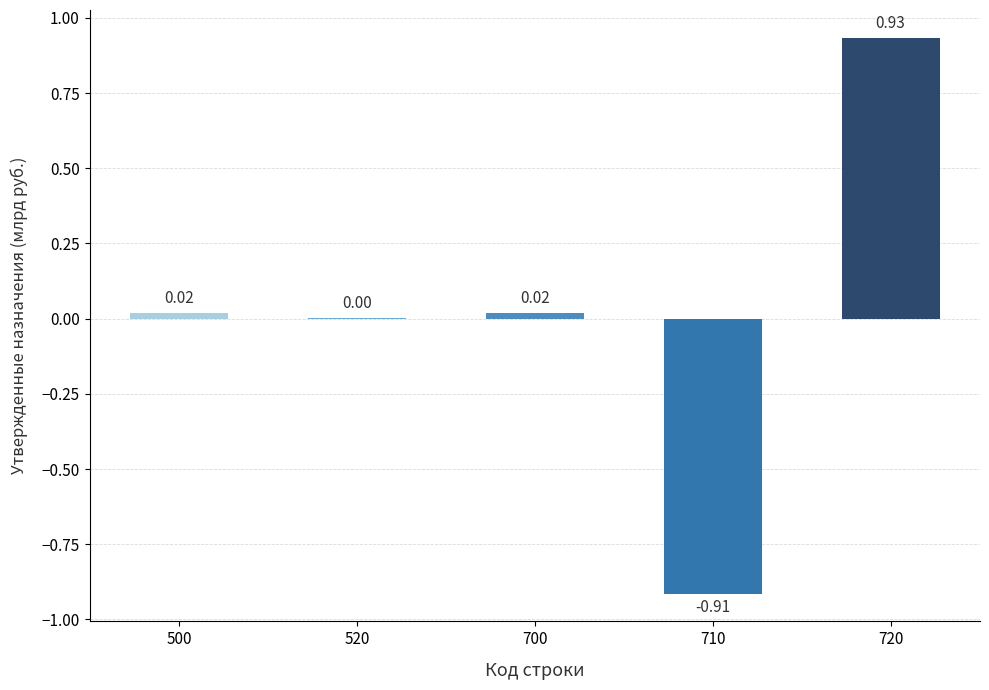

What is the change in value from 500 to 710?

-0.9